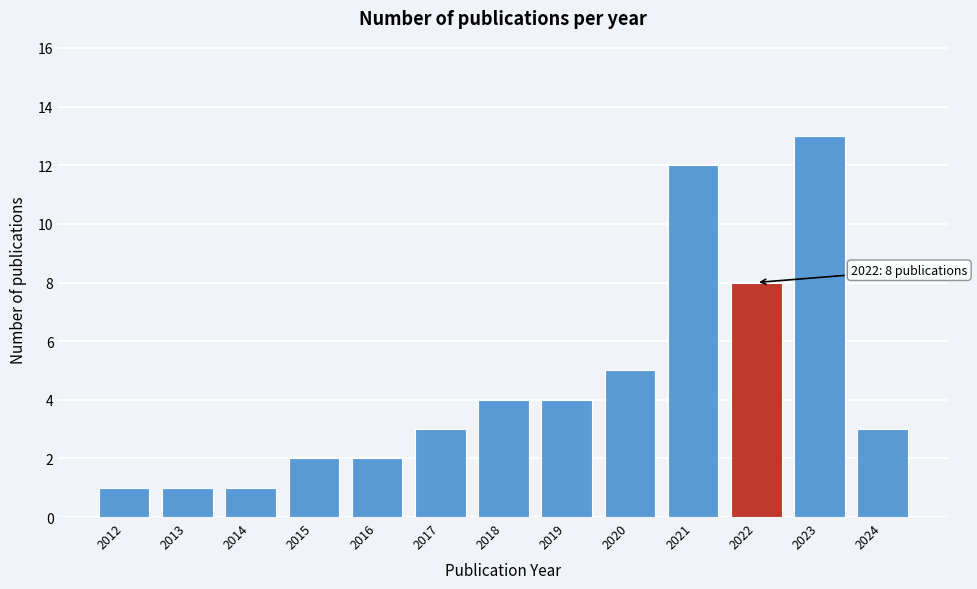

Reading left to right, extract all data points from this chart.

1	1	1	2	2	3	4	4	5	12	8	13	3